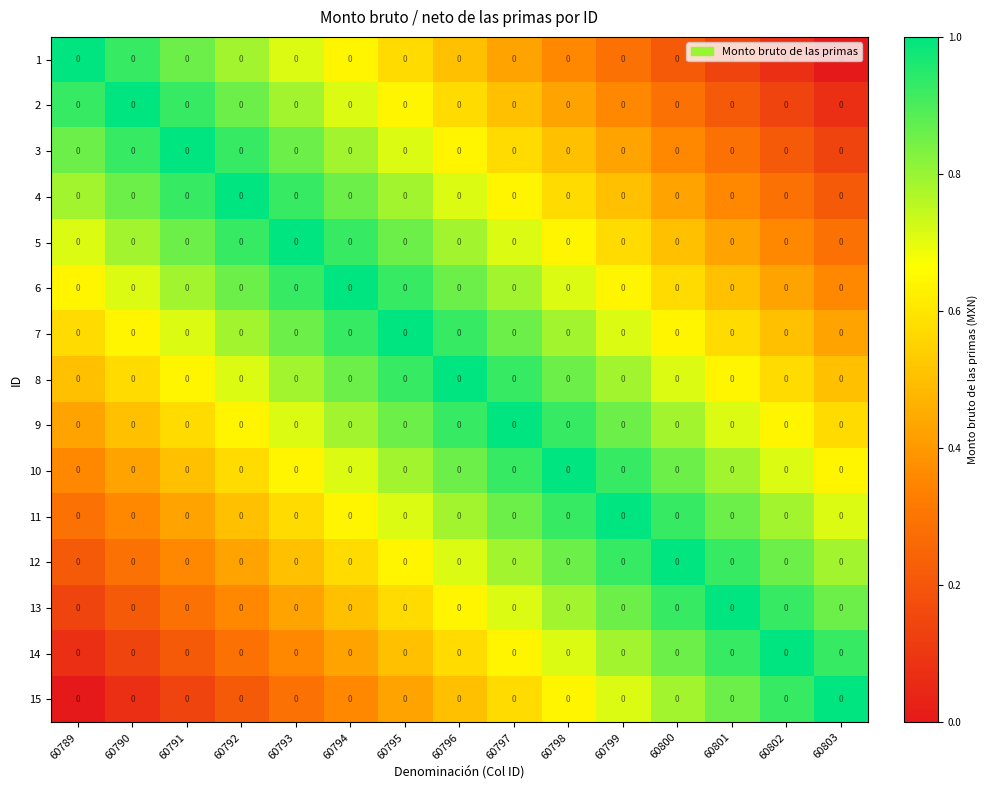

At how many categories does at least one series exceed 0?

15